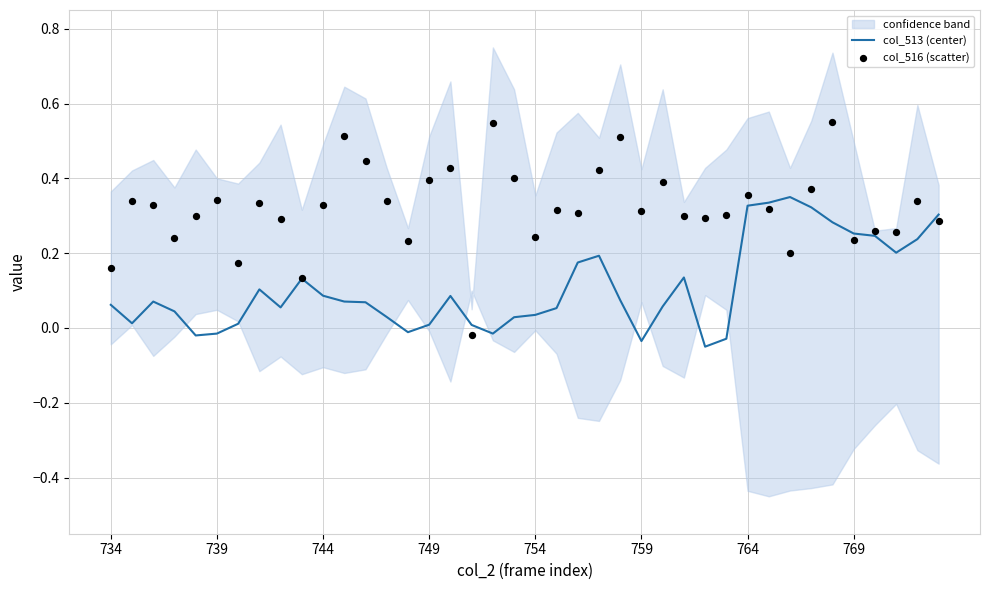

What is the total value across all series at 28?

0.2